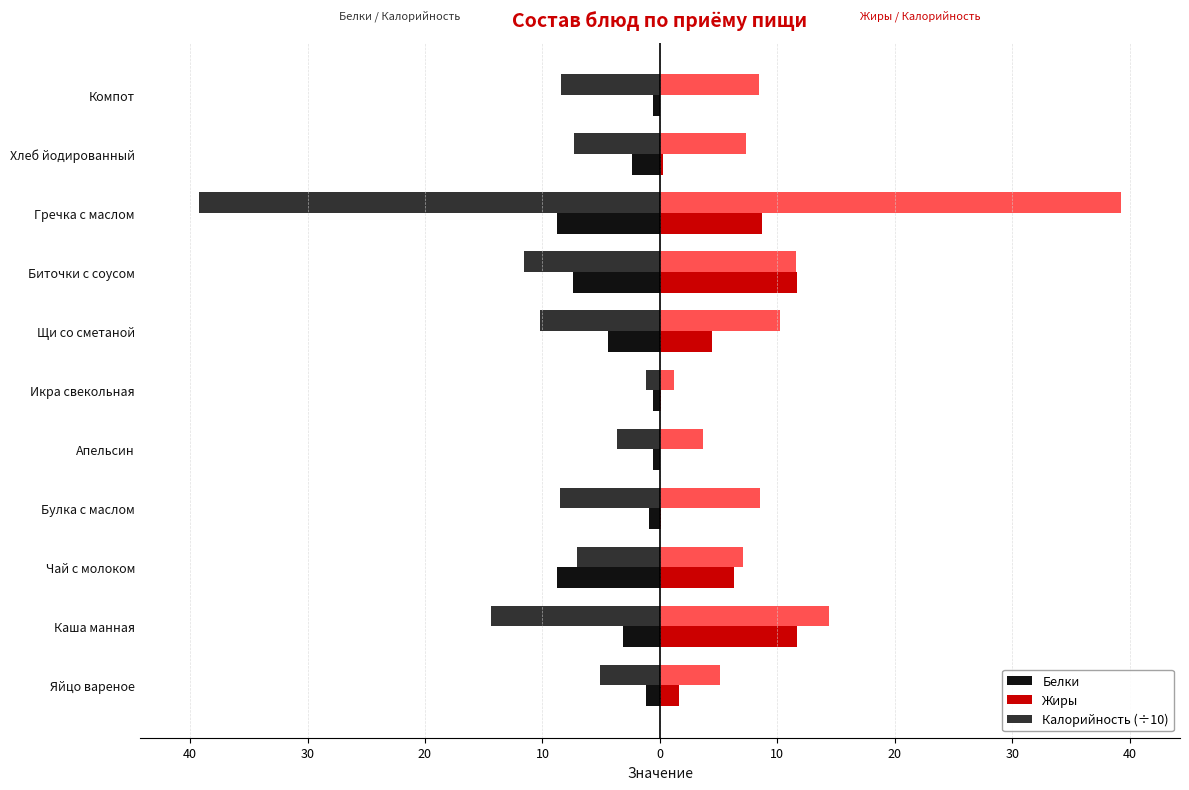

How many groups of bars are there?

11